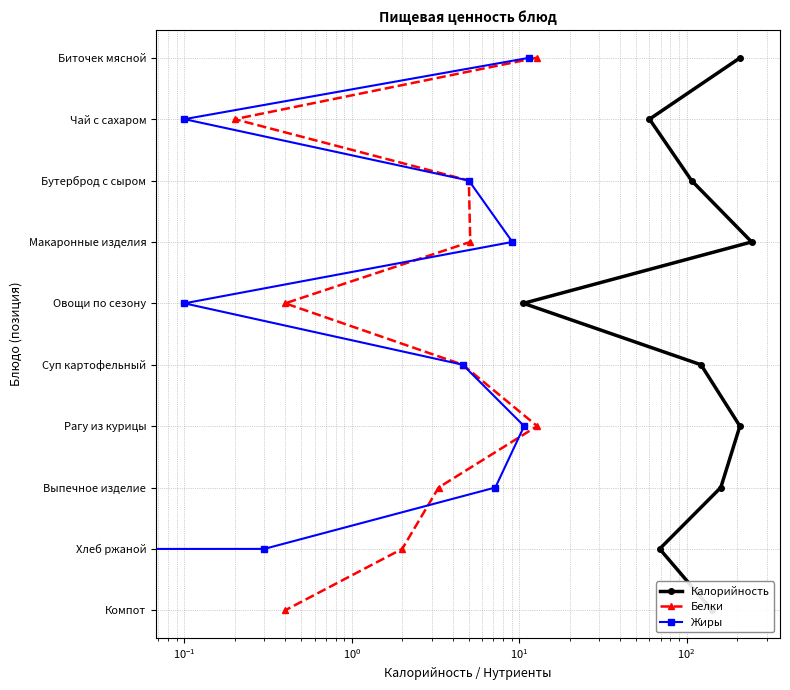

How many lines are shown in the chart?

3